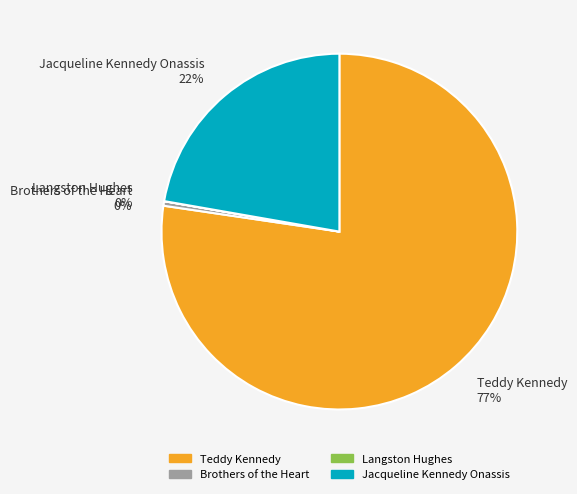

Which category accounts for the majority?

Teddy Kennedy